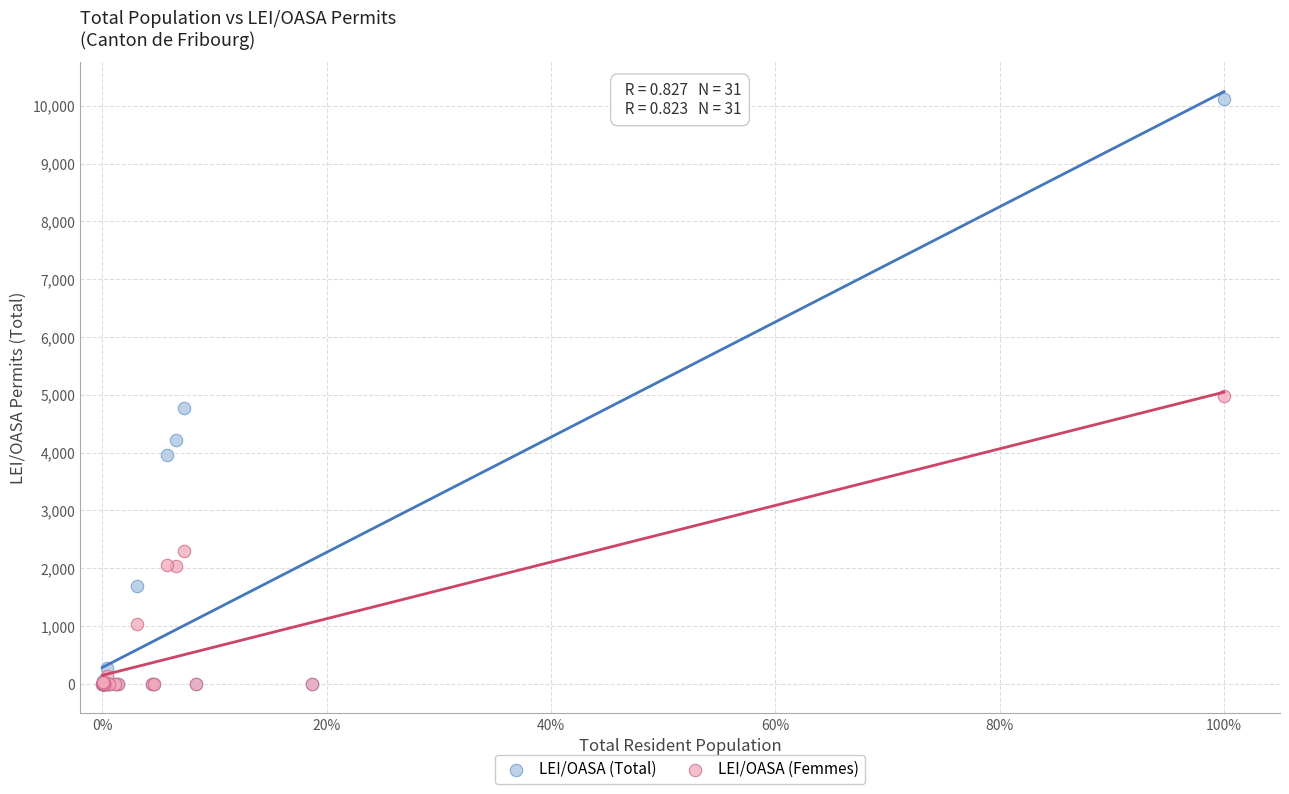

Which series reaches the maximum Y coordinate?

LEI/OASA (Total)